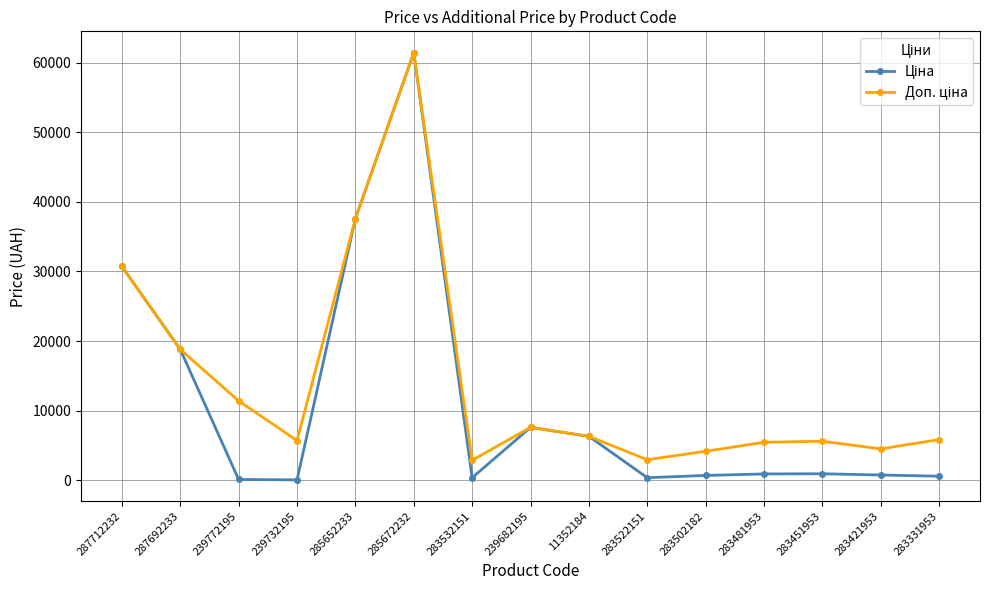

Count the number of categories in the chart.

15